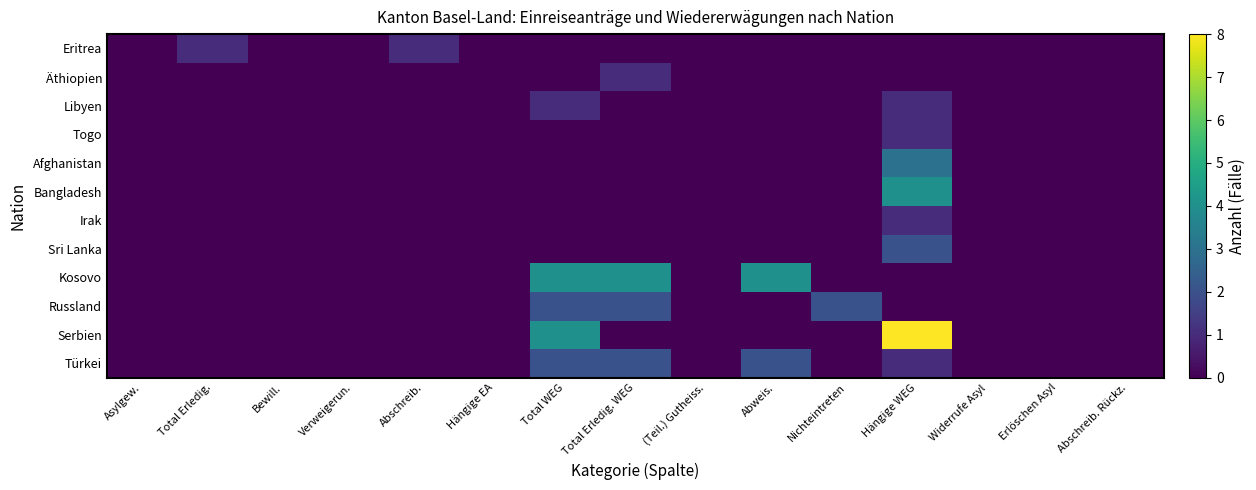

Between Hängige EA and Hängige WEG, which series saw the biggest shift?

Serbien